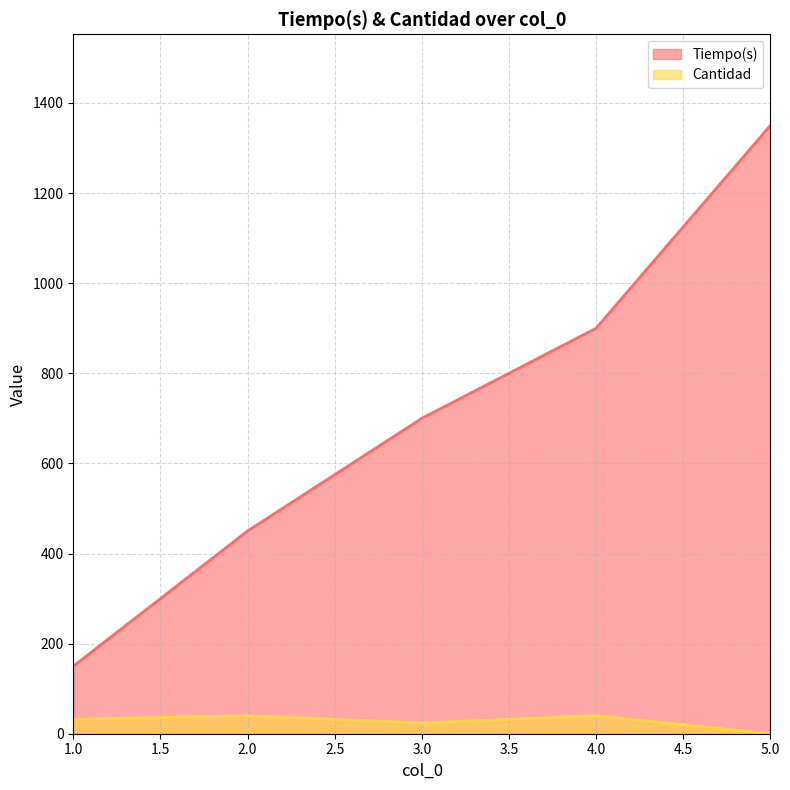

At which category is the sum across all series the highest?

5.0